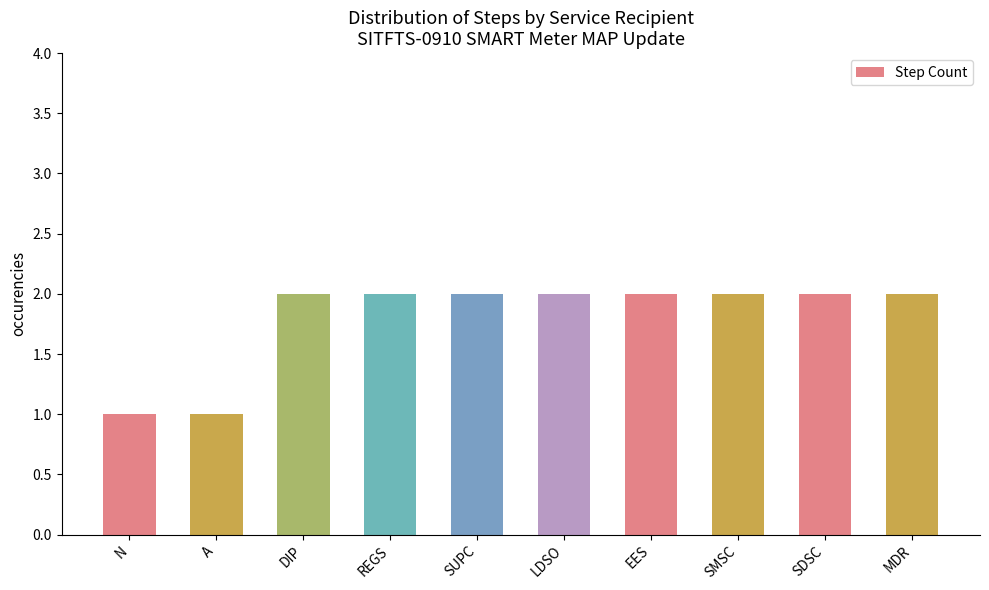

Is it true that the value at MDR is 1?

False